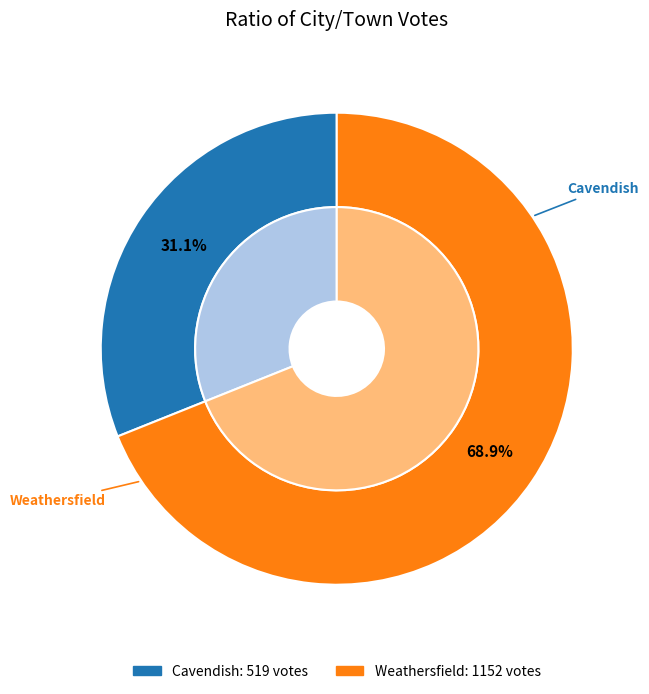

What percentage do Weathersfield and Cavendish together represent?

100.0%